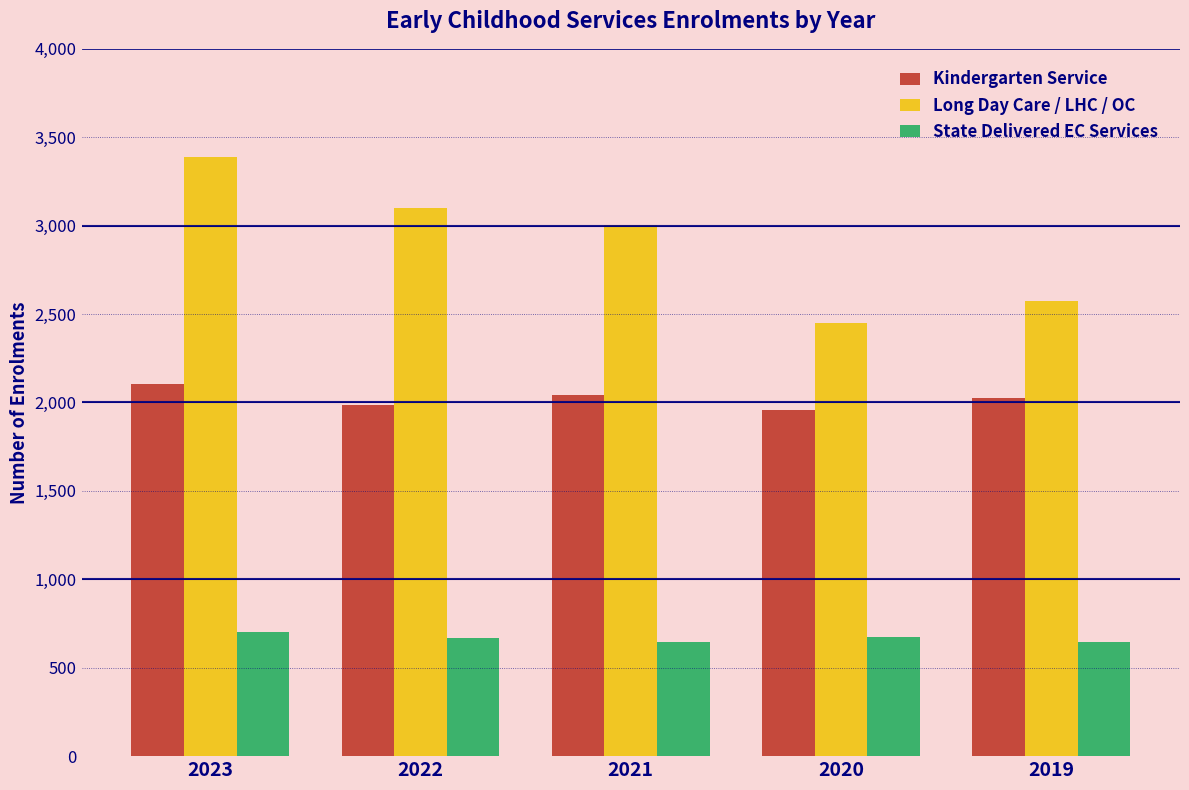

Rank the series by their maximum value, from highest to lowest.

Long Day Care / LHC / OC, Kindergarten Service, State Delivered EC Services